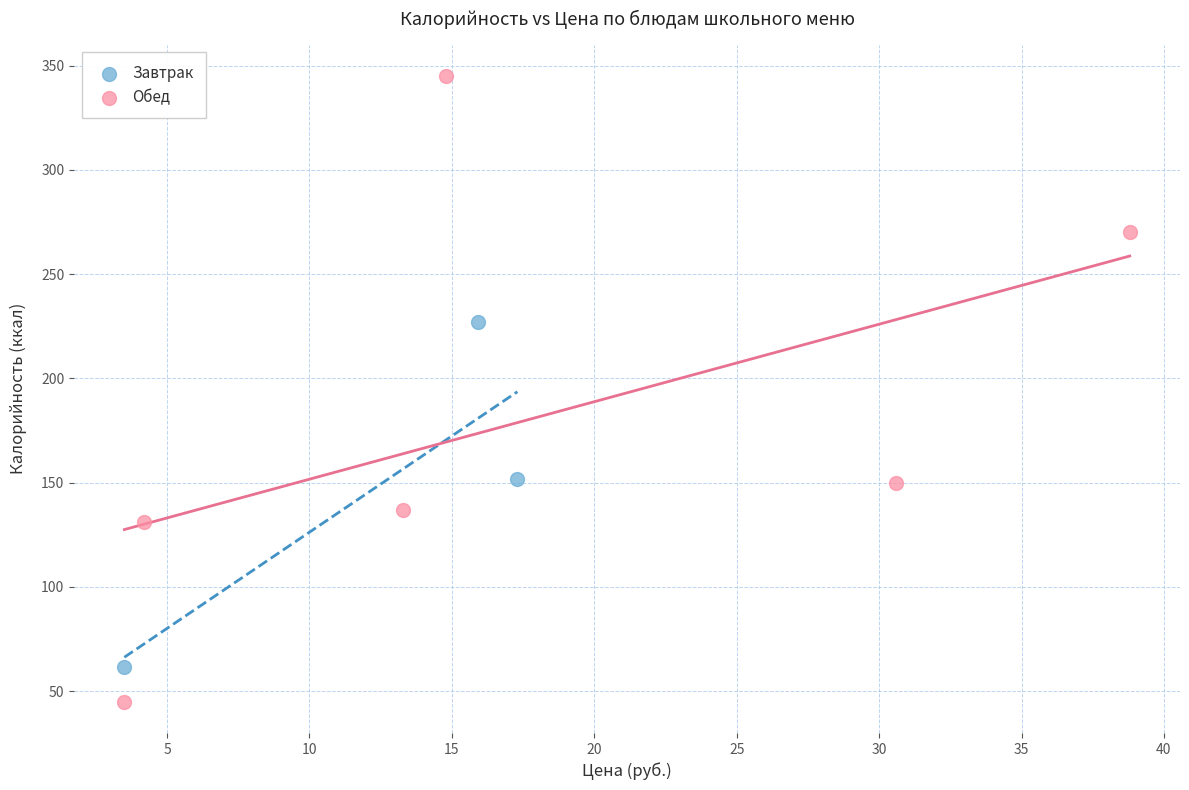

Which series contains the lowest Y value?

Обед